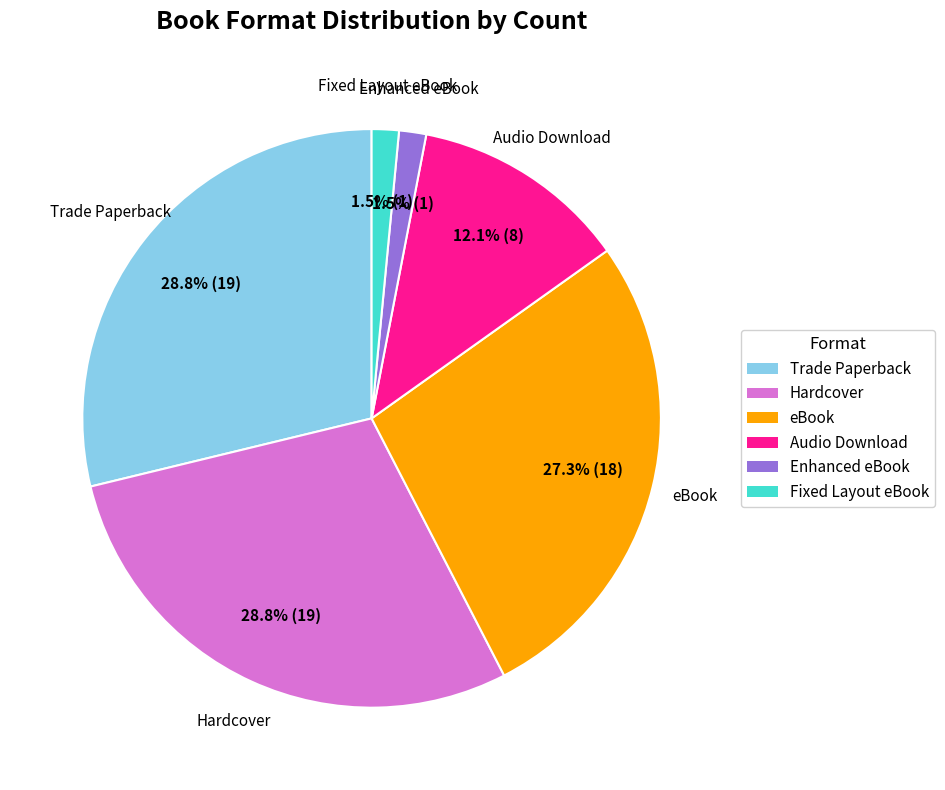

Is Fixed Layout eBook the majority of the pie?

No